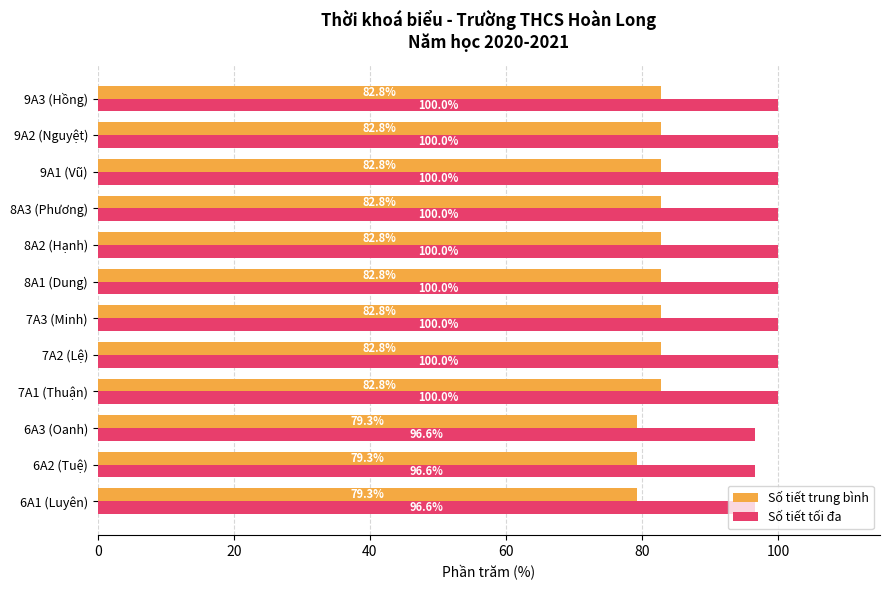

Rank the series by their maximum value, from lowest to highest.

Số tiết trung bình, Số tiết tối đa